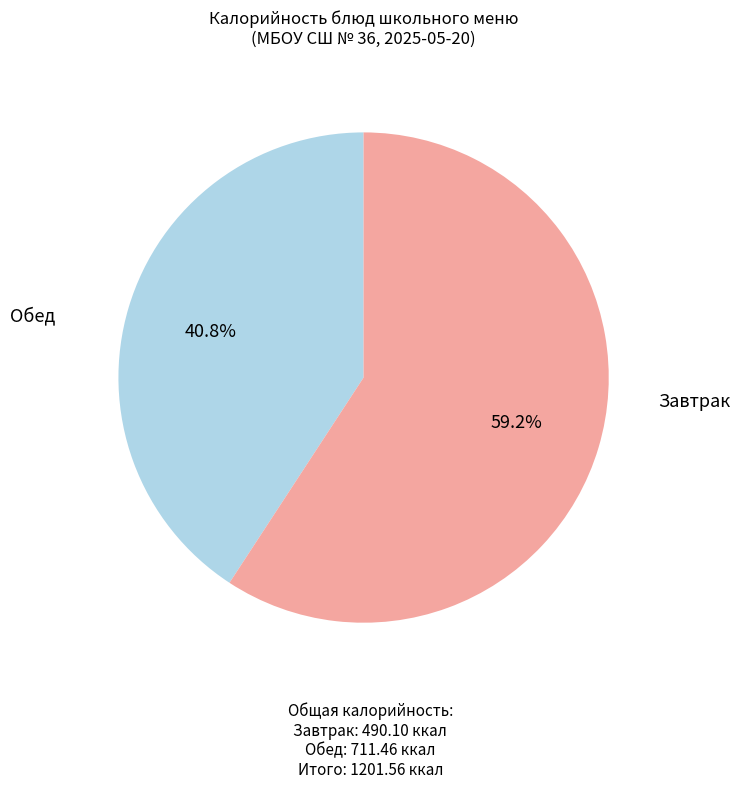

To the nearest percent, what is the average slice percentage?

50%